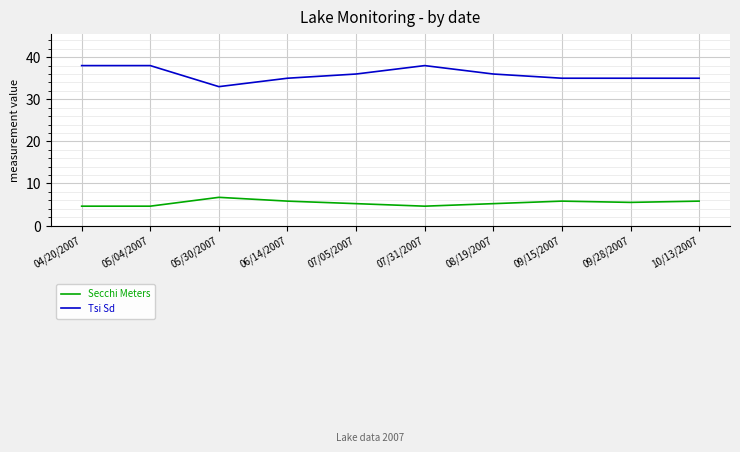

What is the difference between the maximum and minimum values in the Secchi Meters series?

2.1